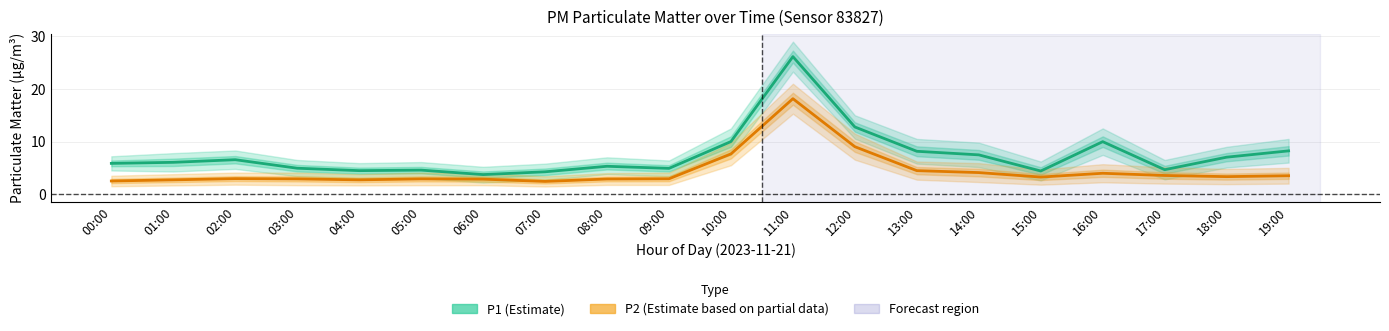

How many interior local valleys does the P2 (PM2.5) series have?

4